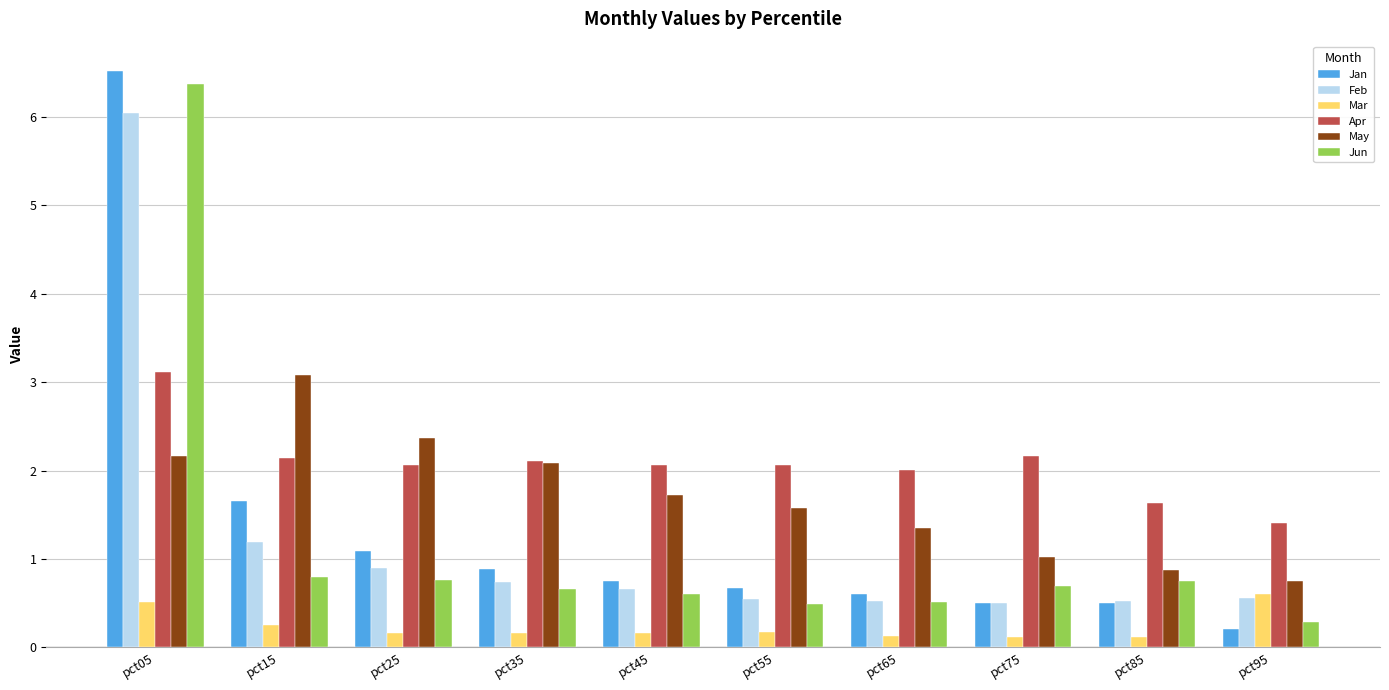

What is the sum of all Jun values?

11.9